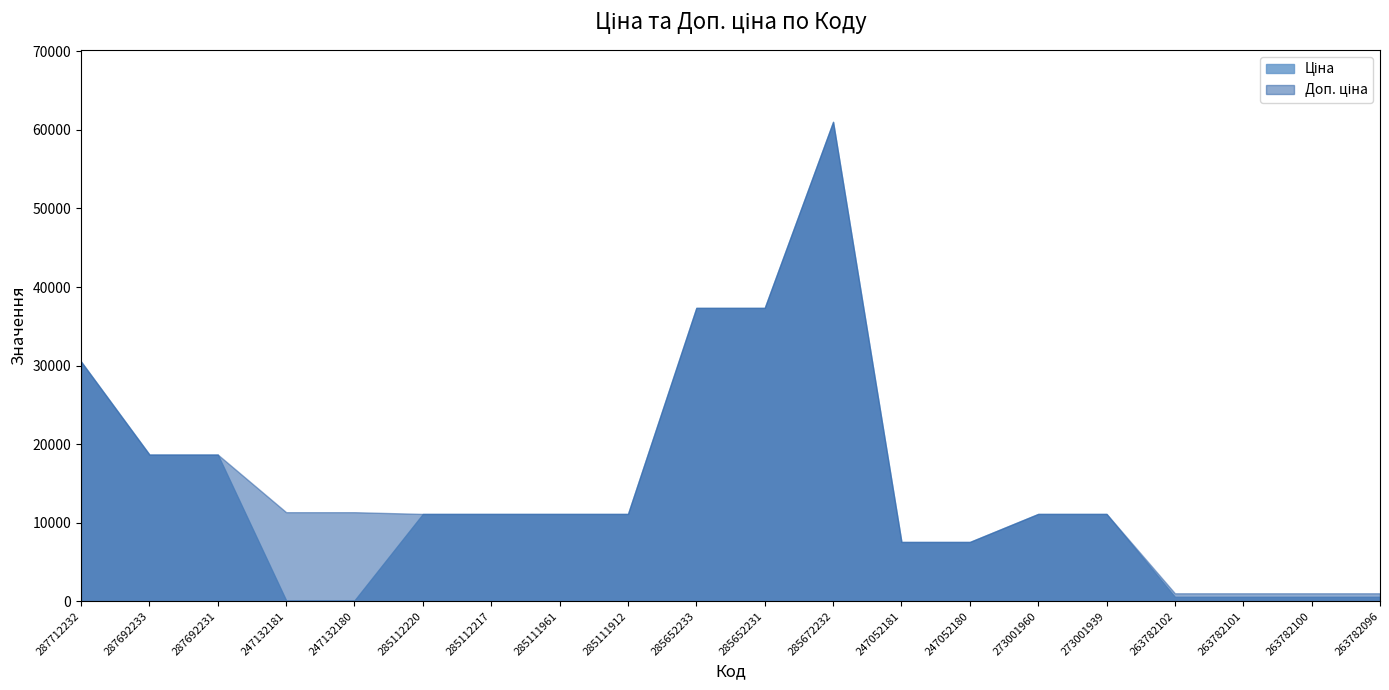

Read the Ціна value at 285672232.

61024.7